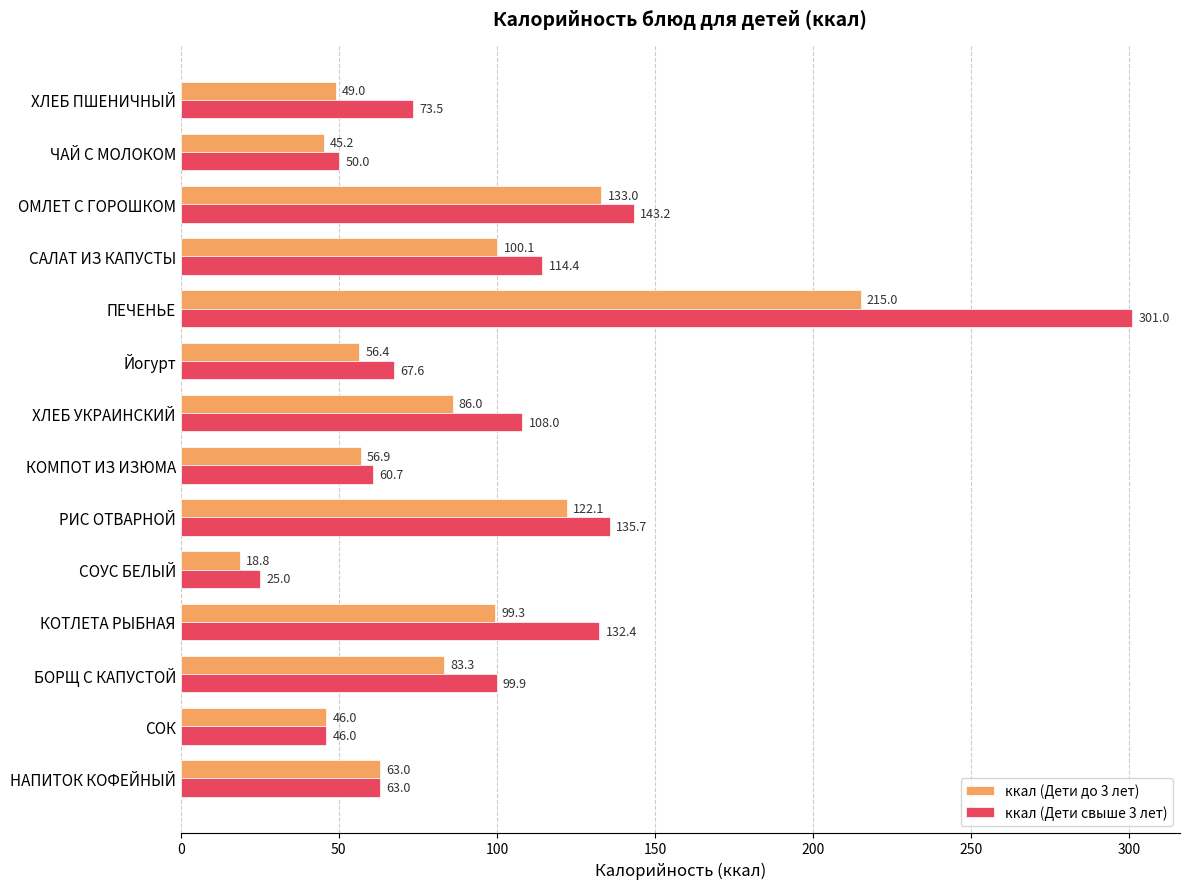

Is the value of ккал (Дети до 3 лет) at БОРЩ С КАПУСТОЙ greater than the value of ккал (Дети свыше 3 лет) at КОТЛЕТА РЫБНАЯ?

No